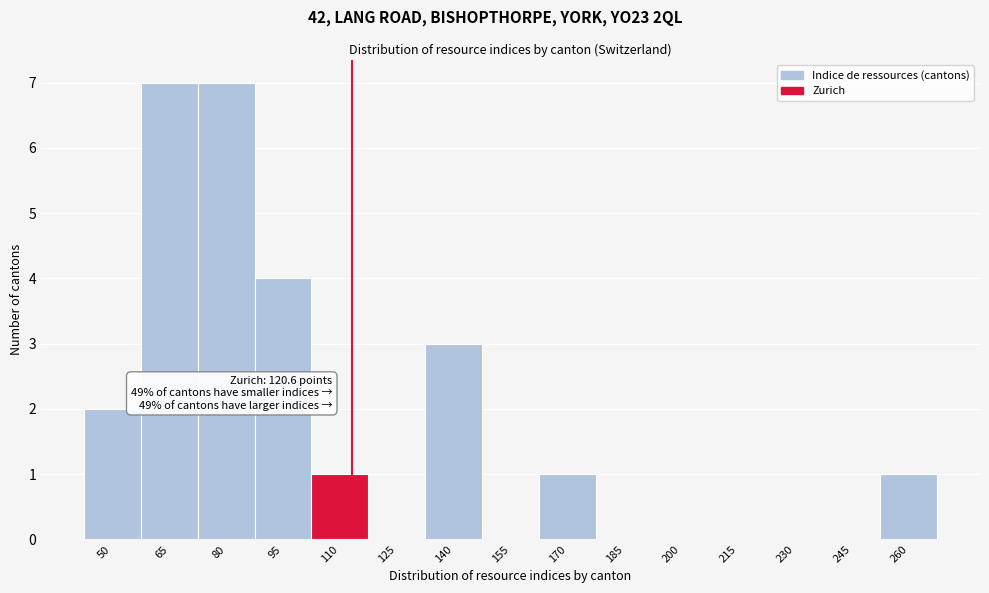

Reading left to right, what are all the values shown in this chart?

50=2	65=7	80=7	95=4	110=1	125=0	140=3	155=0	170=1	185=0	200=0	215=0	230=0	245=0	260=1